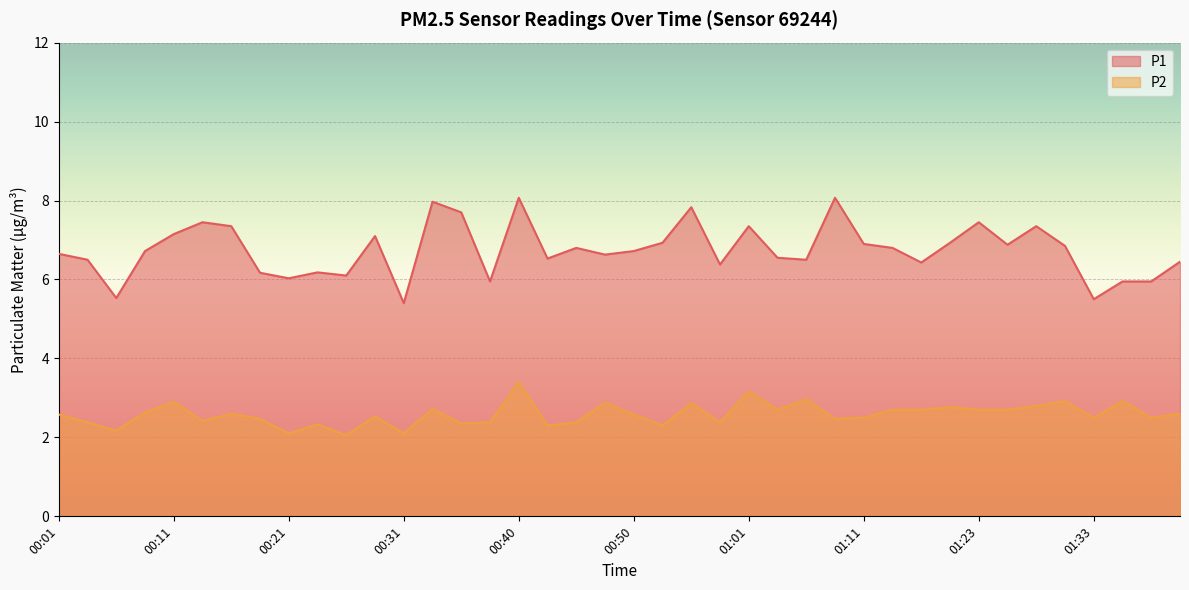

True or false: P1 and P2 cross at least once.

False